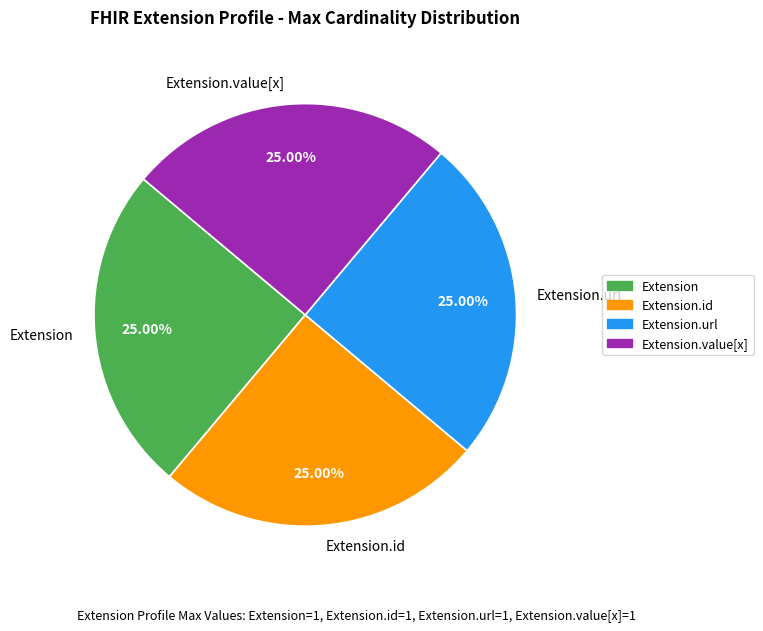

What percentage do Extension.id and Extension.url together represent?

50.0%